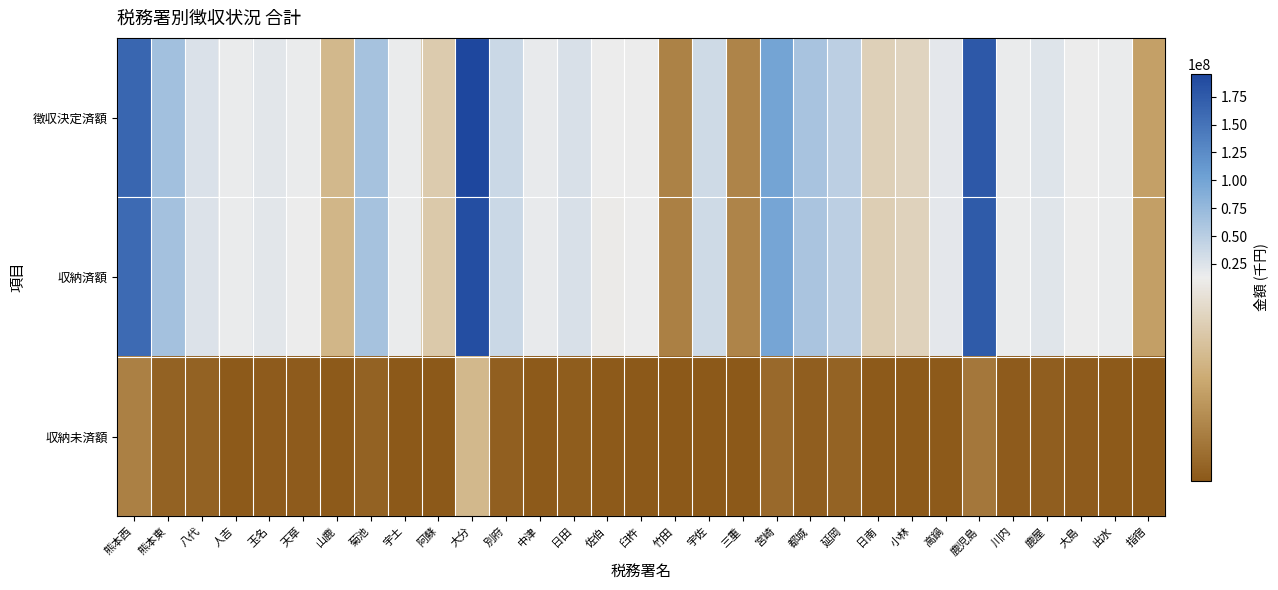

Which series changed the most between 竹田 and 大島?

徴収決定済額